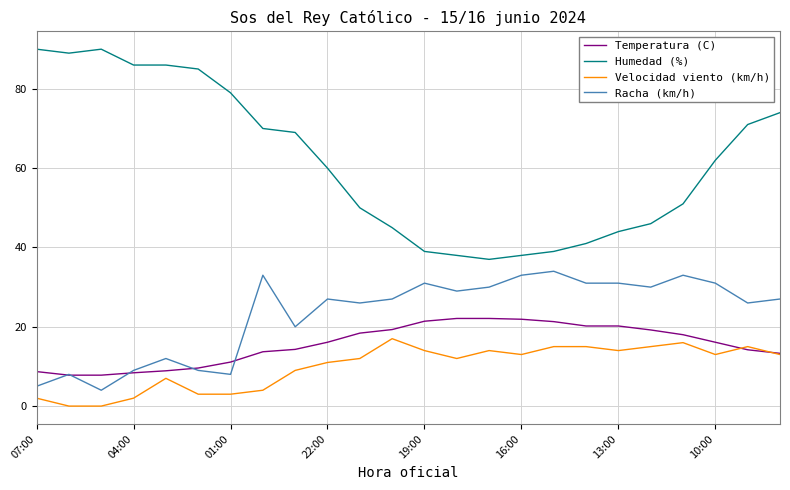

What are all the series names shown in the legend?

Temperatura (C), Humedad (%), Velocidad viento (km/h), Racha (km/h)